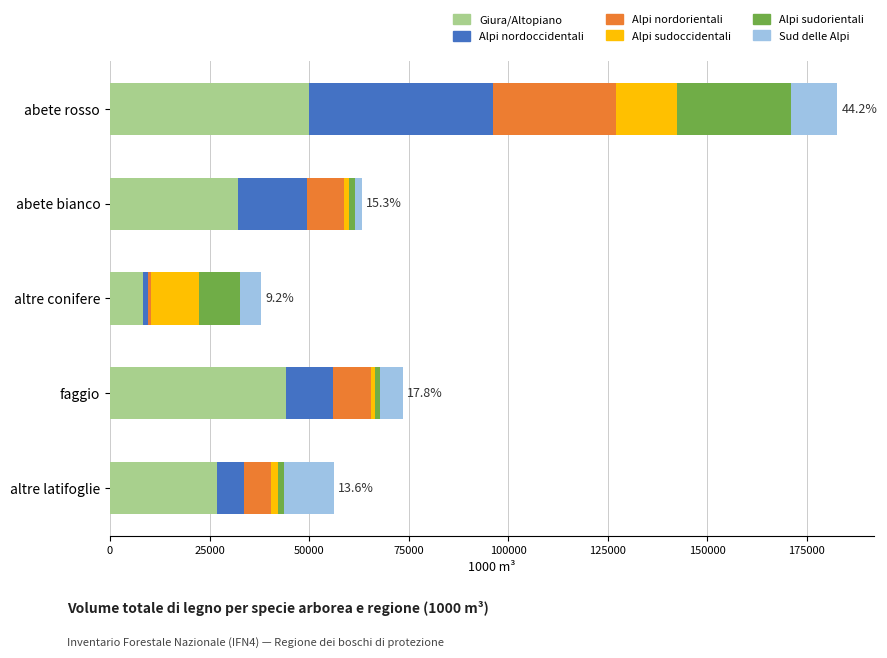

What is the highest value of the Giura/Altopiano series?

50080